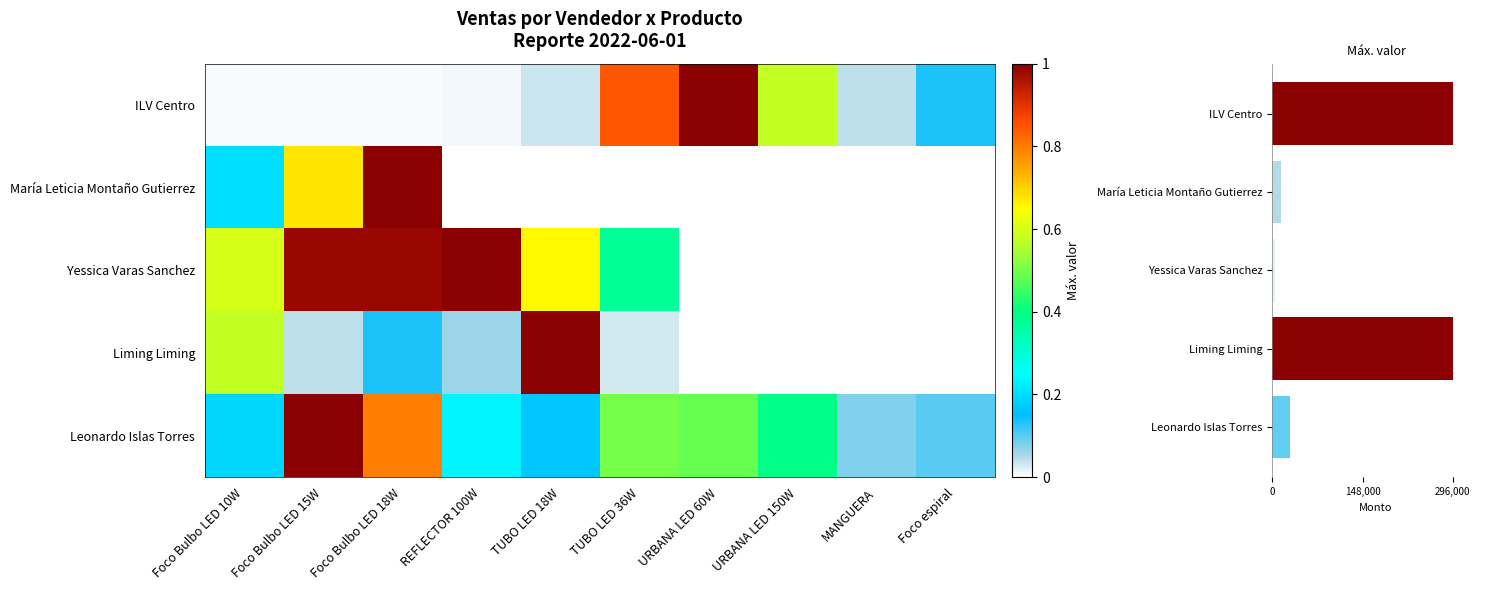

Between TUBO LED 36W and MANGUERA, which series saw the biggest shift?

ILV Centro